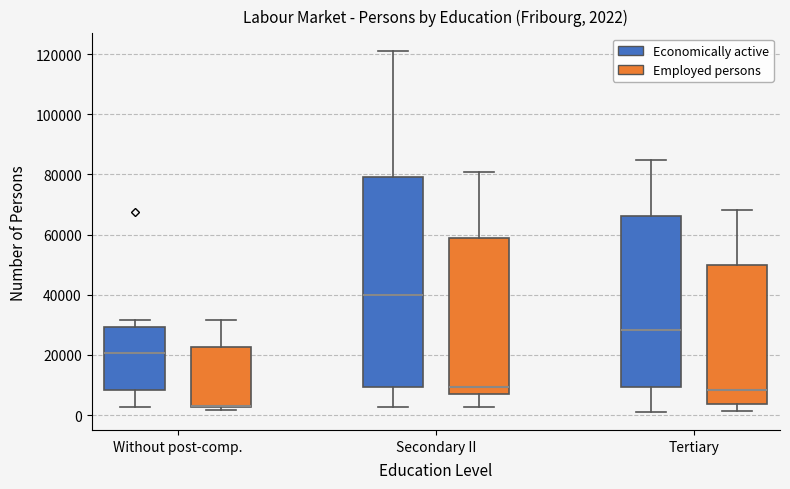

Which box is the tallest, from its lower edge to its upper edge?

Secondary II (Economically active)